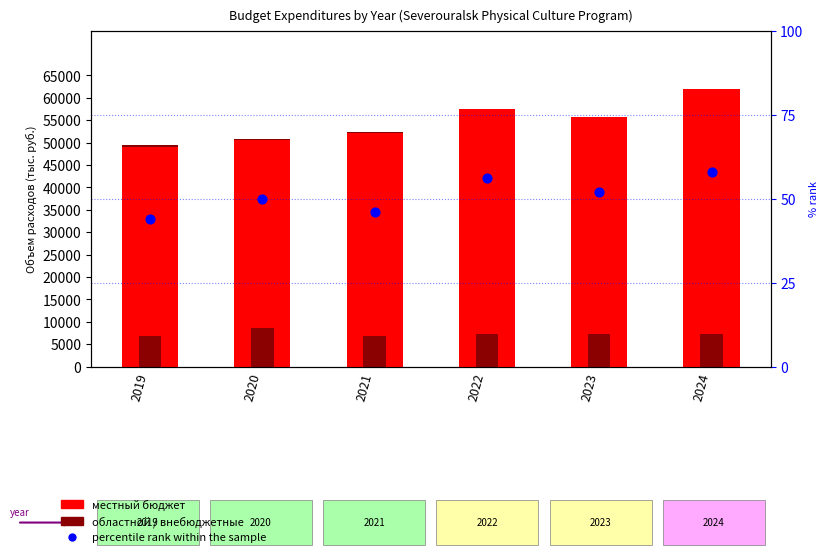

Which series has the widest spread of Y values?

местный бюджет